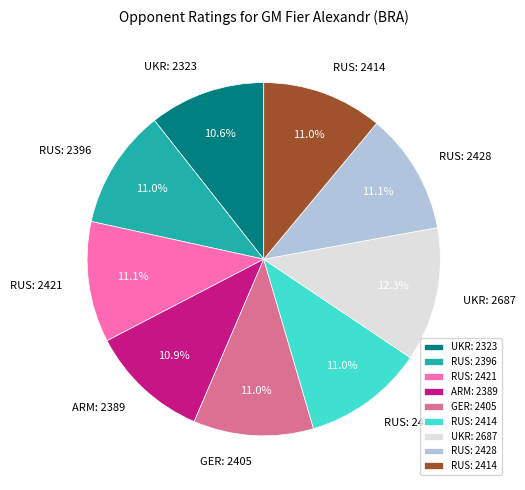

Is there a majority slice in this chart?

No